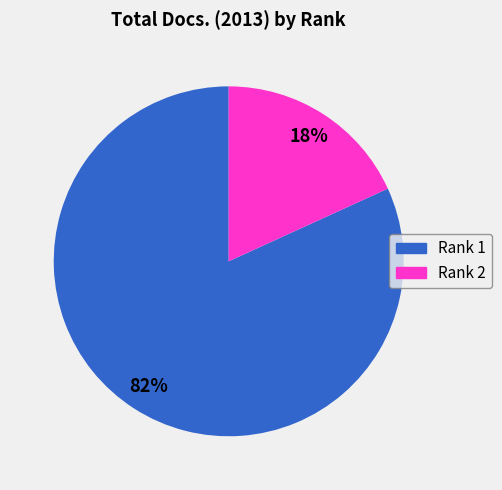

Combined, do Rank 2 and Rank 1 account for over 50%?

Yes